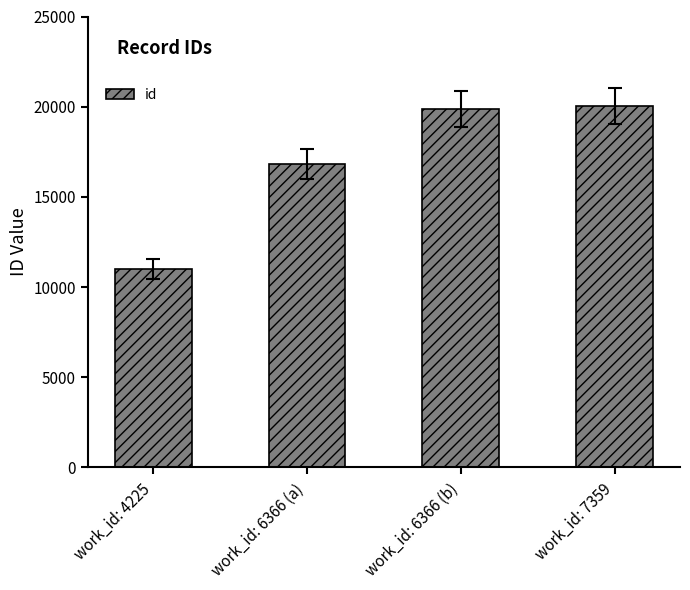

How many bars are there in total?

4